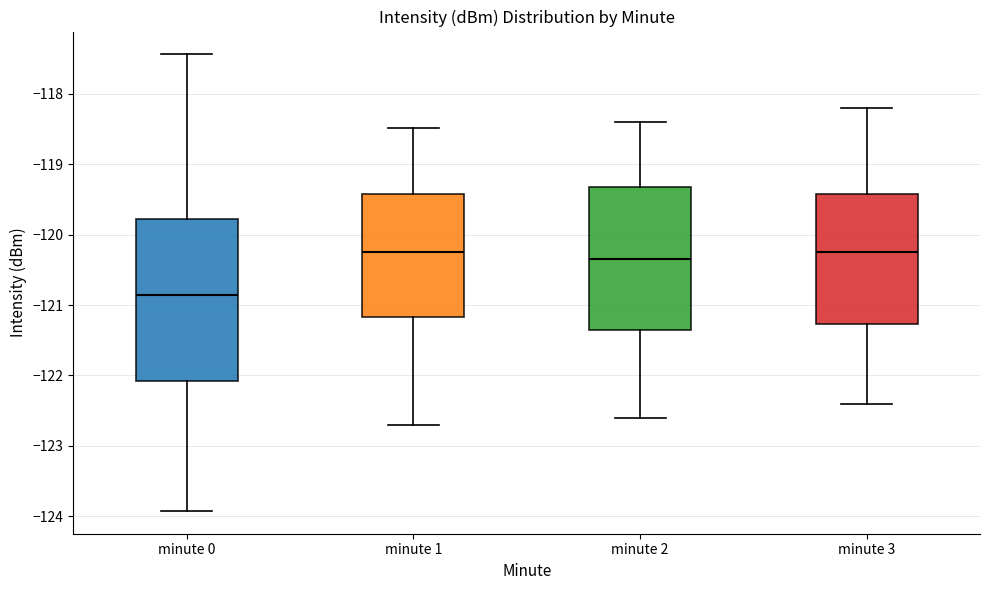

Reading left to right, transcribe this box plot: for each box, give where its median line is, the range the box spans, and where its two whiskers end, as read against the y-axis. The values are not printed on the chart, so give them approximately, as read against the axis.

minute 0: median -120.9, box -122.1 to -119.8, whiskers -123.9 to -117.4
minute 1: median -120.2, box -121.2 to -119.4, whiskers -122.7 to -118.5
minute 2: median -120.3, box -121.3 to -119.3, whiskers -122.6 to -118.4
minute 3: median -120.2, box -121.3 to -119.4, whiskers -122.4 to -118.2